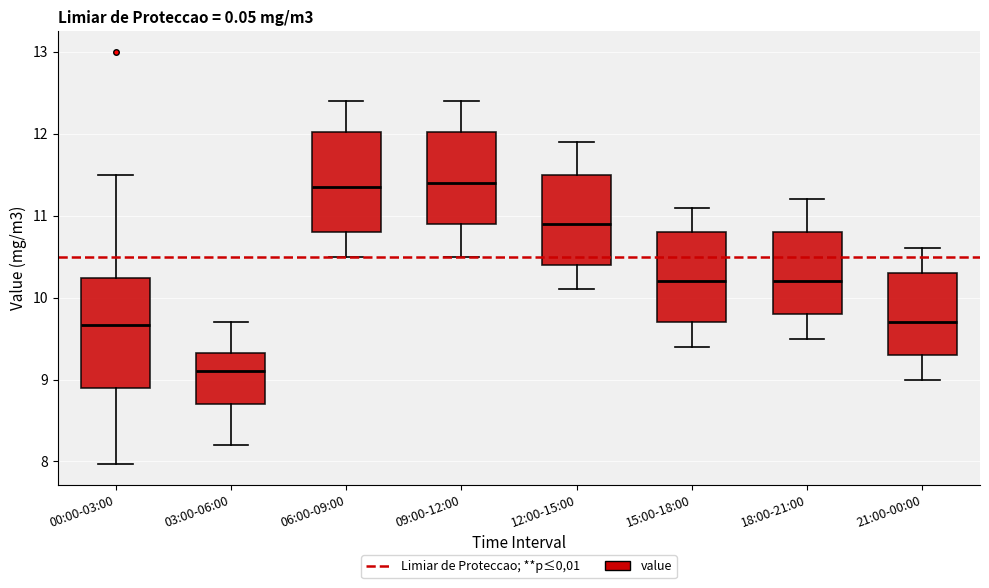

Comparing the boxes themselves (not the whiskers), which one is the tallest?

00:00-03:00